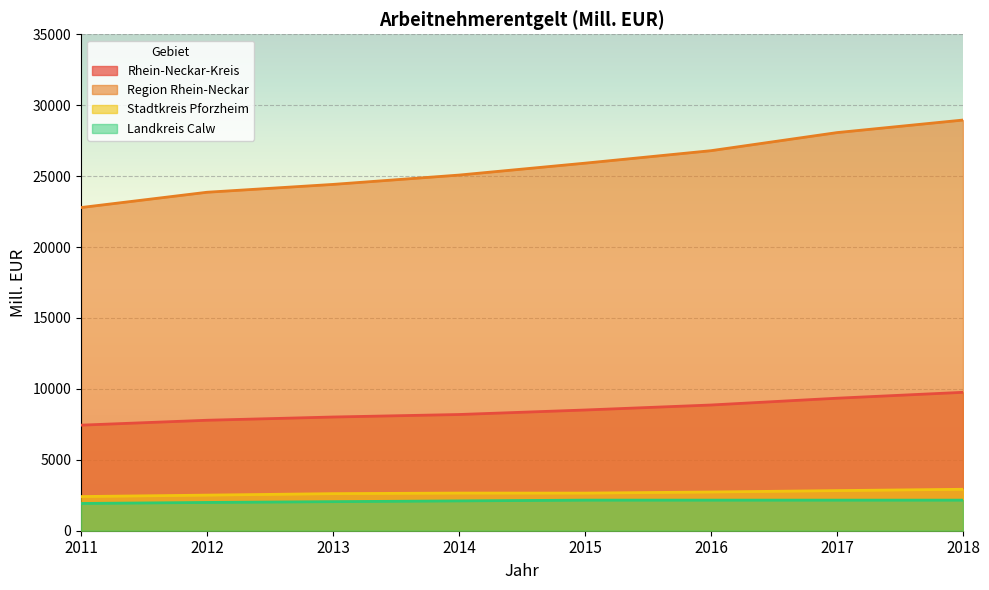

How many data points in Stadtkreis Pforzheim are above 2654?

4